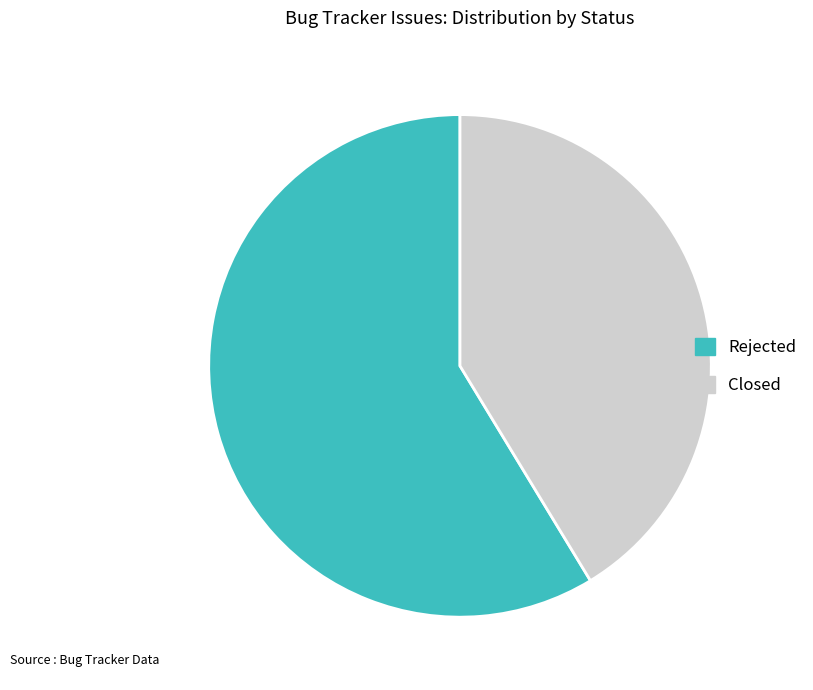

Combined, do Rejected and Closed account for over 50%?

Yes